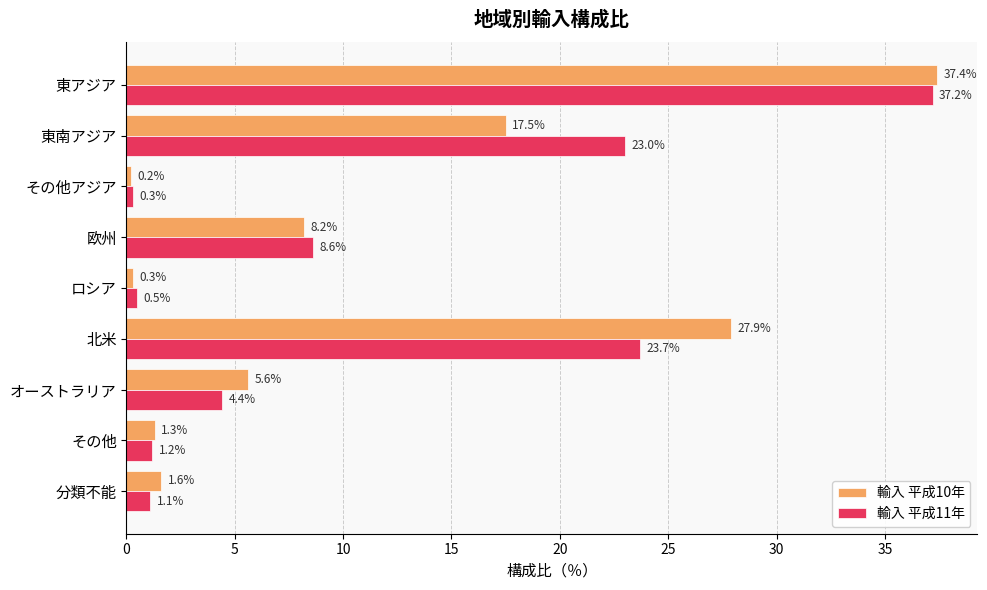

How many data points in 輸入 平成10年 are less than 5?

4